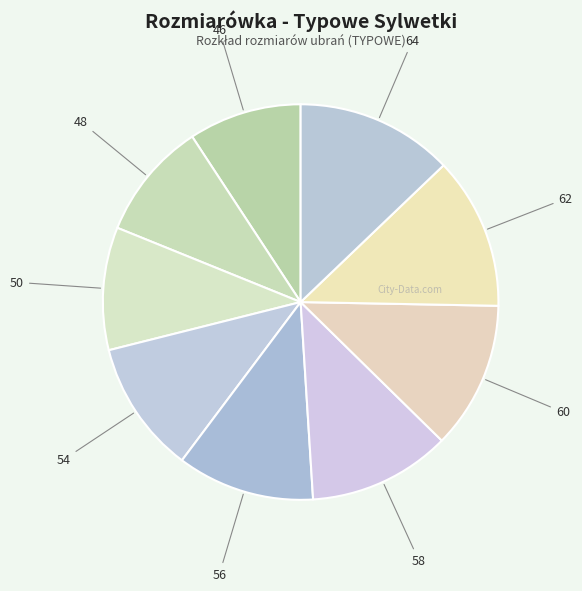

Approximately how many times larger is the value at 62 compared to 50?

1.2